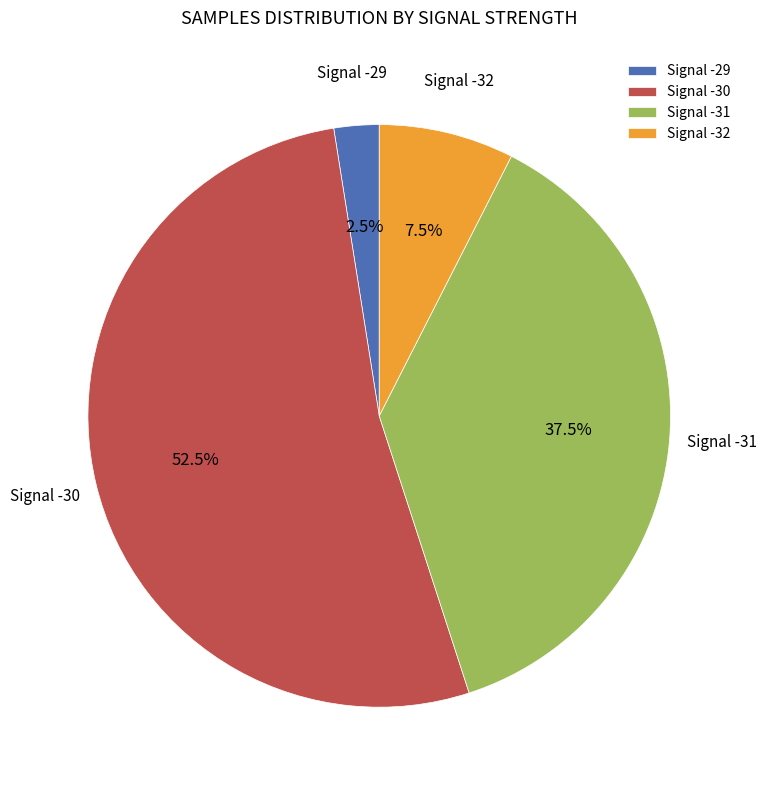

What portion of the pie excludes Signal -29?

97.5%